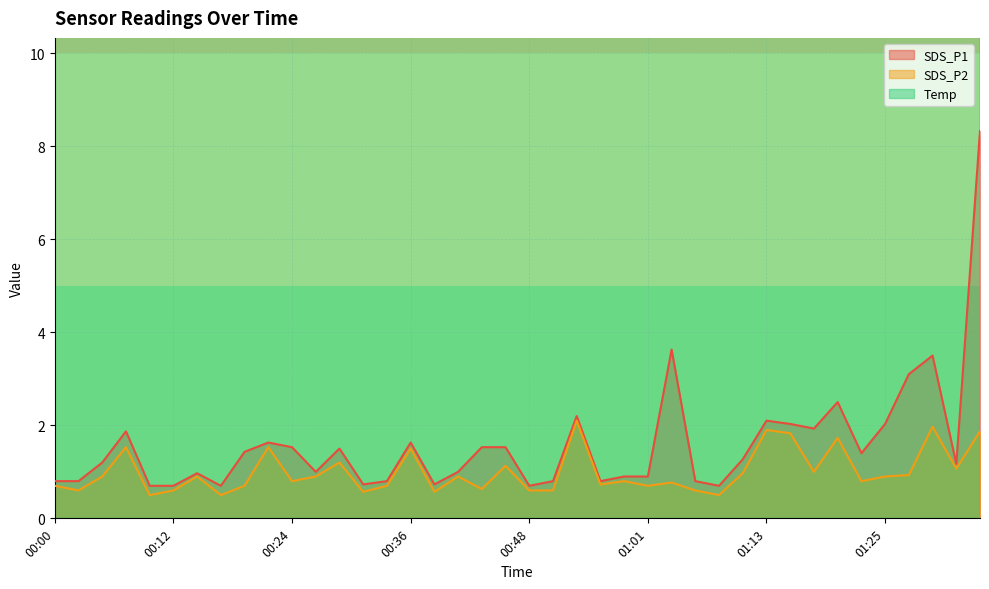

In SDS_P1, how many points are lower than both neighbors (excluding endpoints)?

10